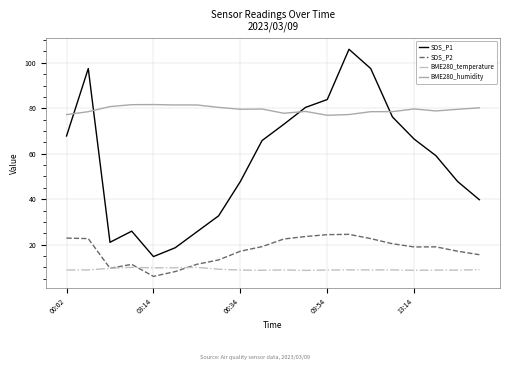

Rank the series by their maximum value, from highest to lowest.

SDS_P1, BME280_humidity, SDS_P2, BME280_temperature